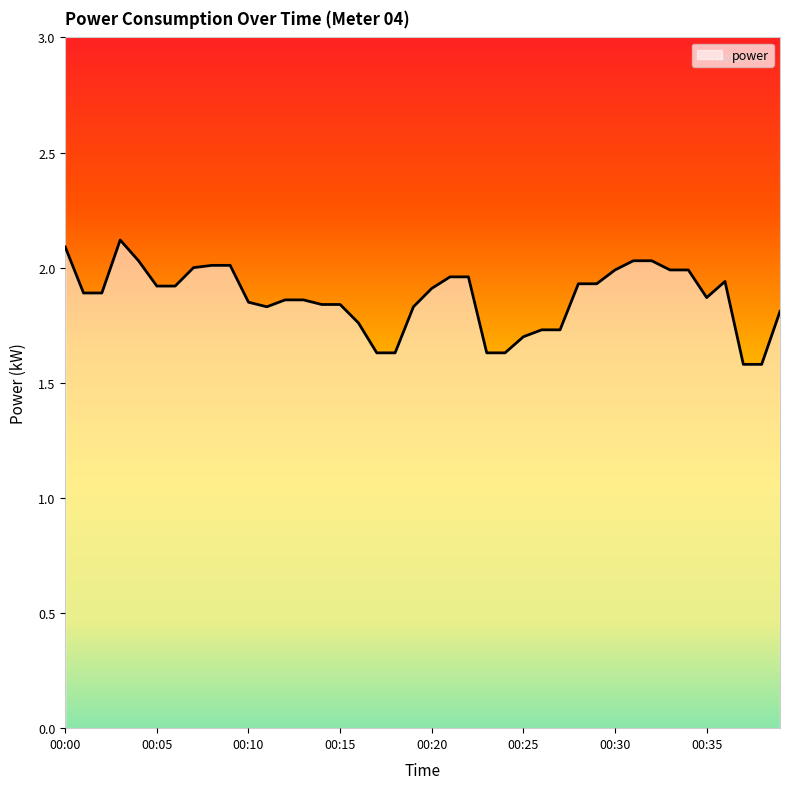

What is the greatest value displayed?

2.1